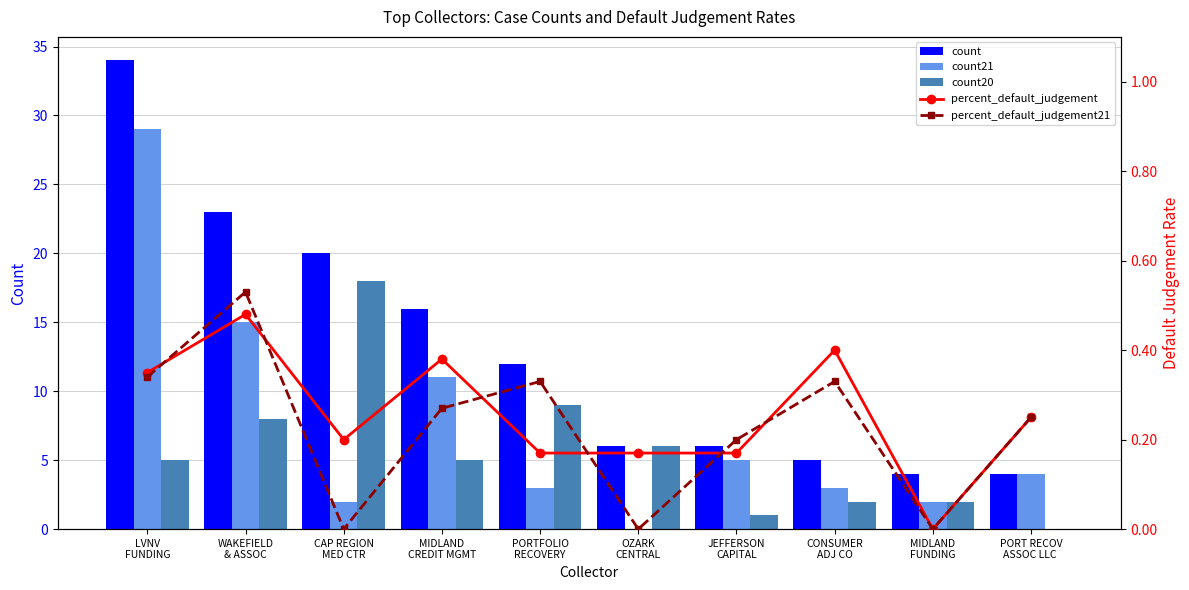

What is the sum of all count values?

130